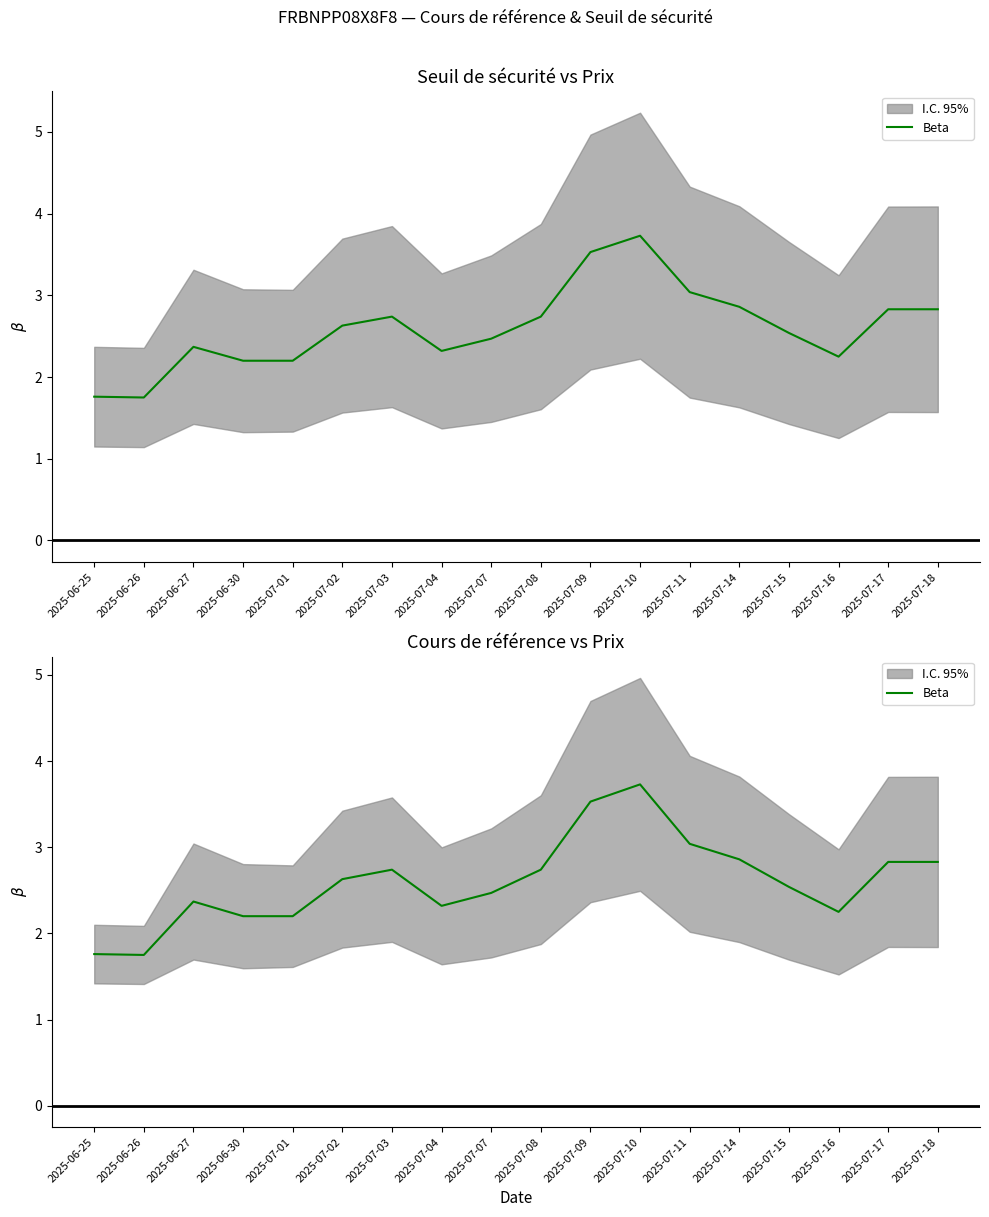

How many series are shown in this chart?

1